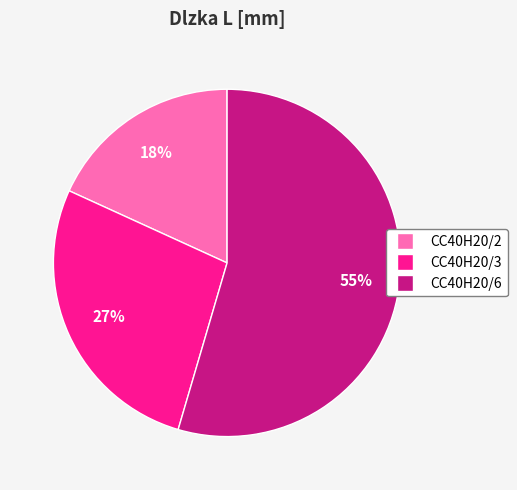

Rank the categories by value from lowest to highest.

CC40H20/2, CC40H20/3, CC40H20/6